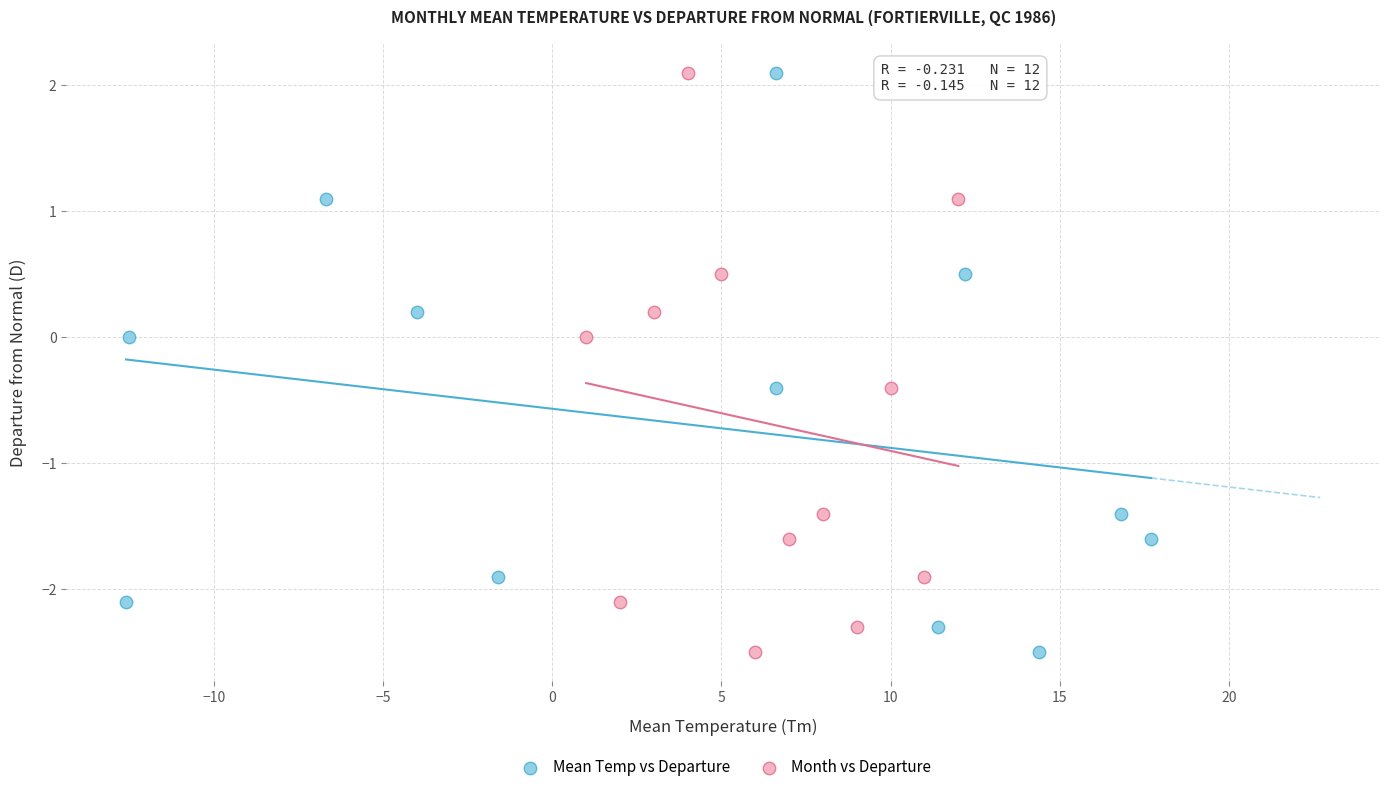

What are all the series names shown in the legend?

Mean Temp vs Departure, Month vs Departure